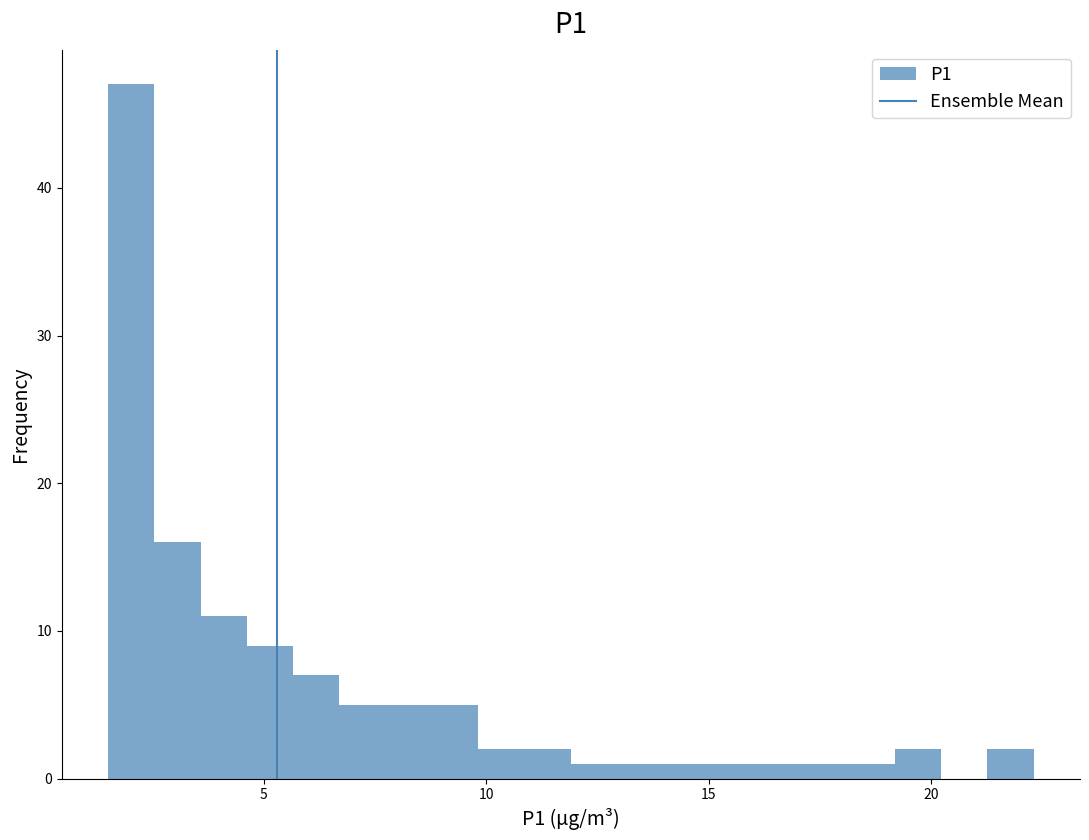

Read against the x-axis, roughly where is the centre of the tallest bar?

2.0